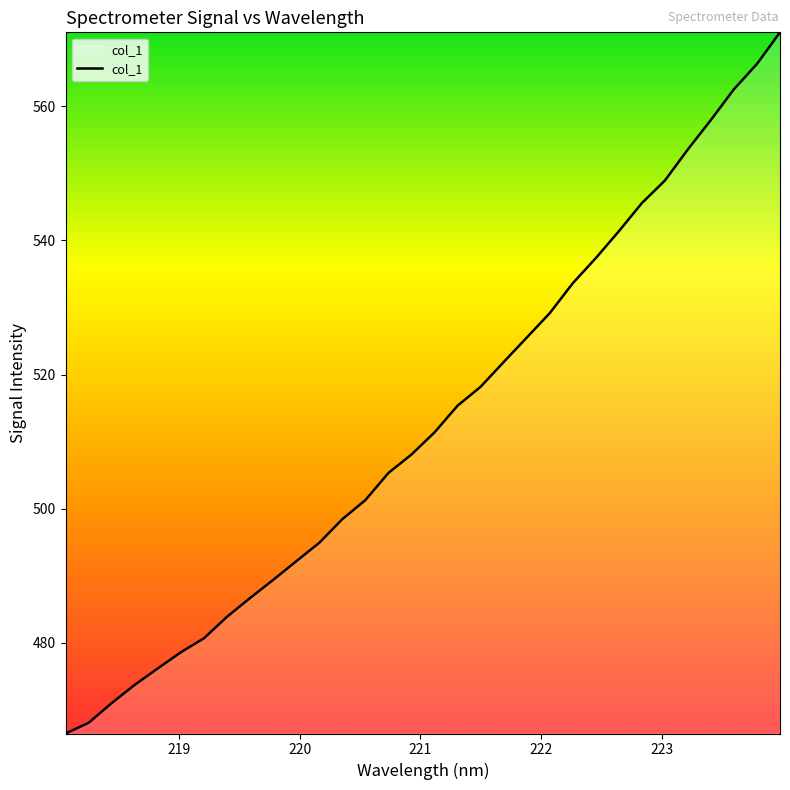

What is the minimum value shown in the chart?

466.5